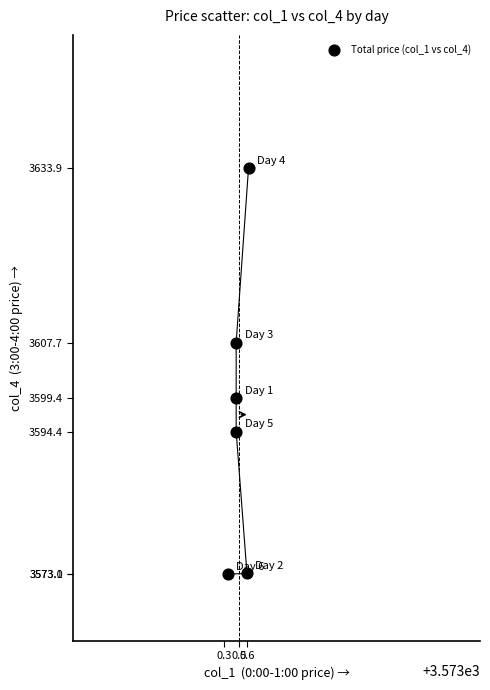

What is the range of X values (max minus min)?

0.3